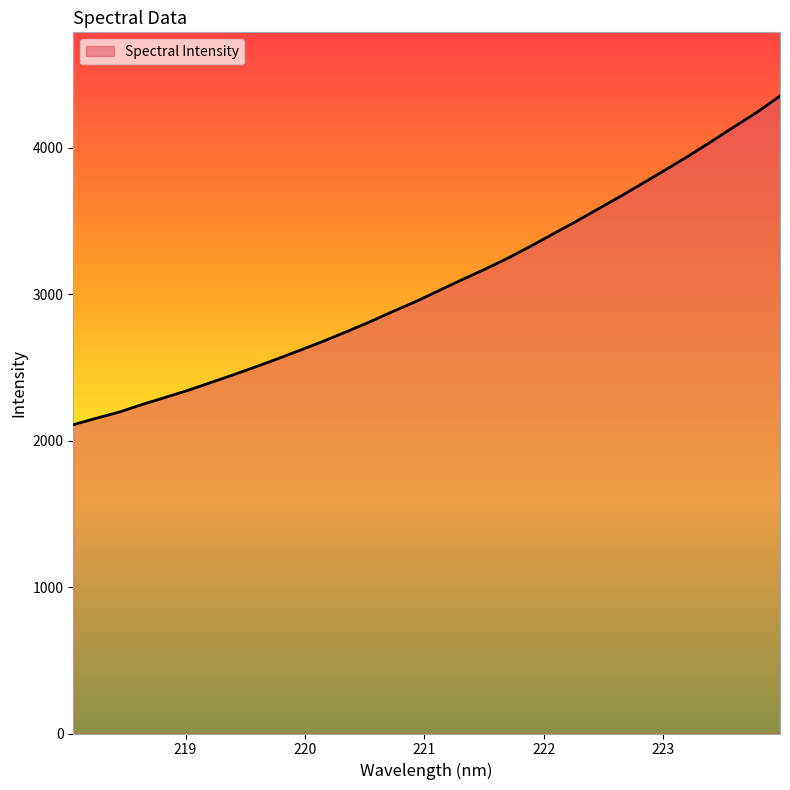

What is the minimum value shown in the chart?

2108.2